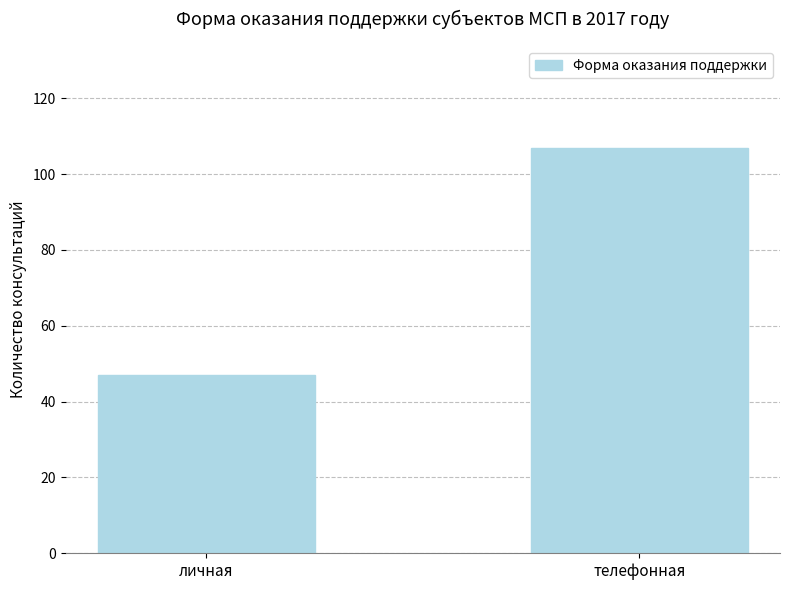

What is the minimum value shown in the chart?

47